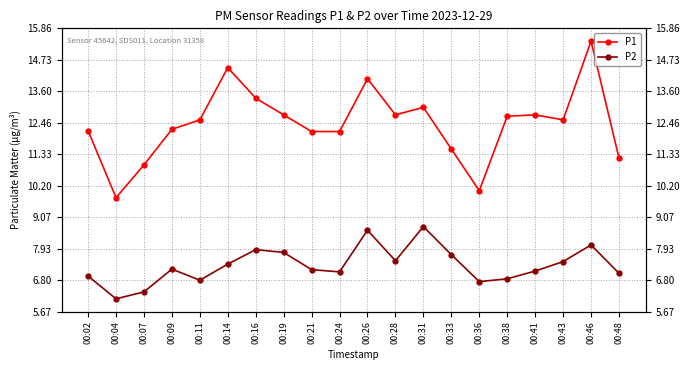

Reading right to left, list all the values displayed in this chart.

P1: 11.2	15.4	12.6	12.8	12.7	10.0	11.5	13.0	12.8	14.1	12.2	12.2	12.8	13.3	14.4	12.6	12.2	10.9	9.8	12.2
P2: 7.0	8.1	7.5	7.1	6.8	6.8	7.7	8.7	7.5	8.6	7.1	7.2	7.8	7.9	7.4	6.8	7.2	6.4	6.1	7.0